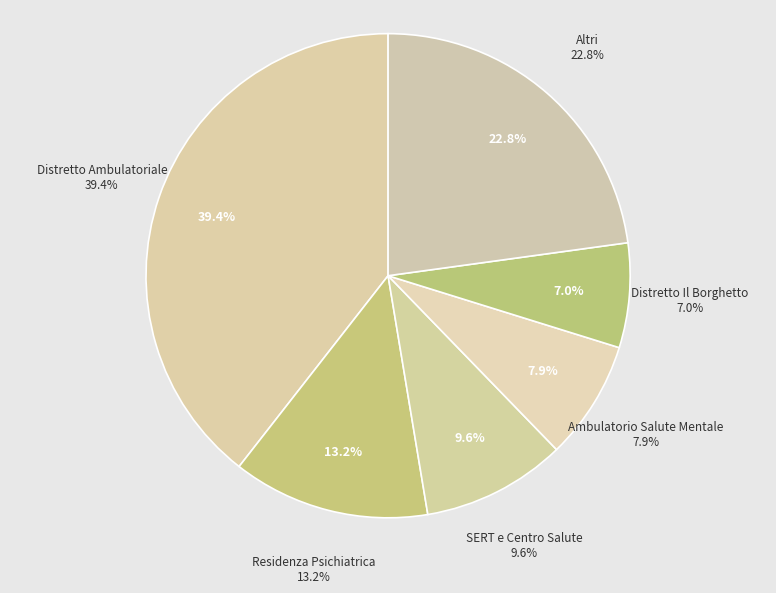

Is Distretto Ambulatoriale the majority of the pie?

No